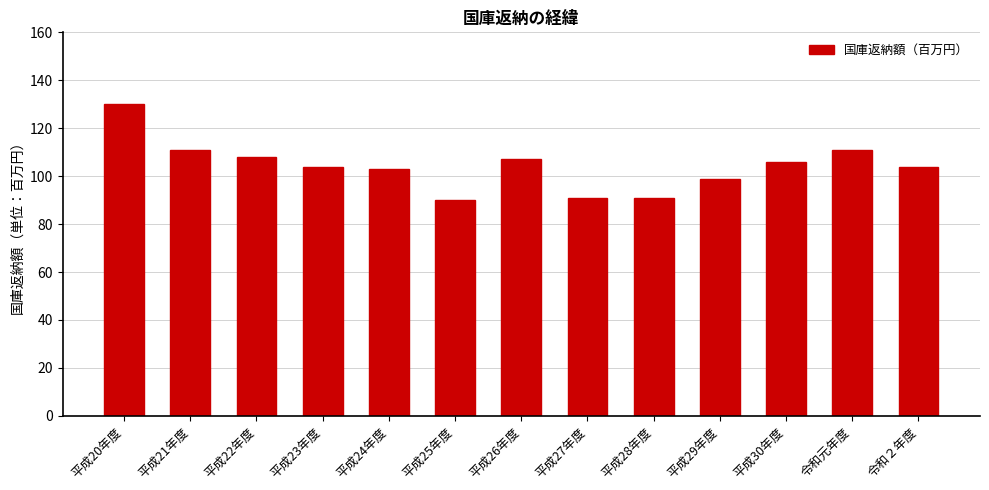

Which label corresponds to the largest value in the chart?

平成20年度